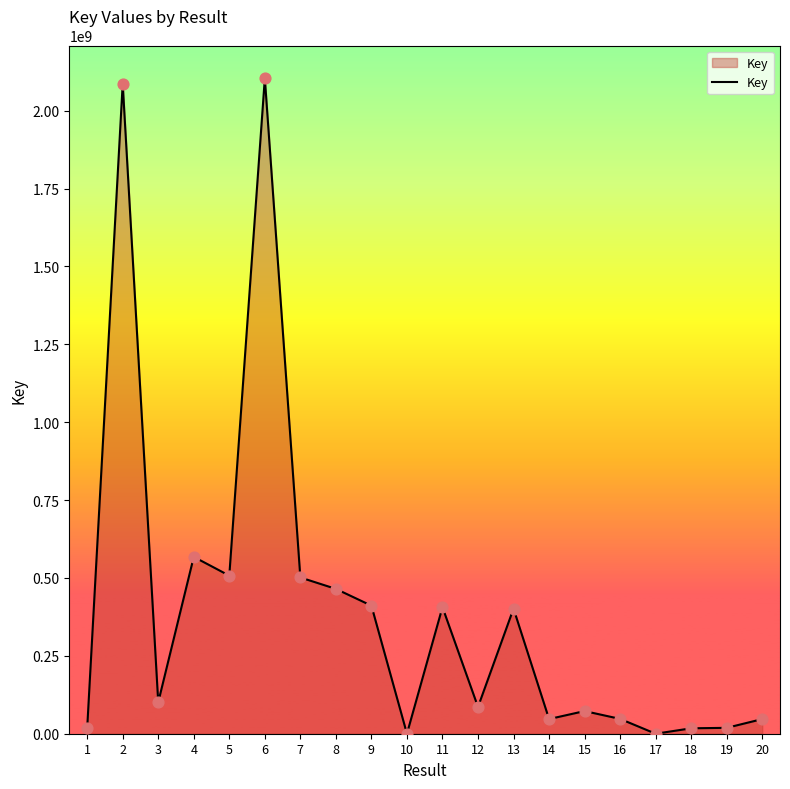

What is the ratio of the value at 14 to the value at 1?

2.7